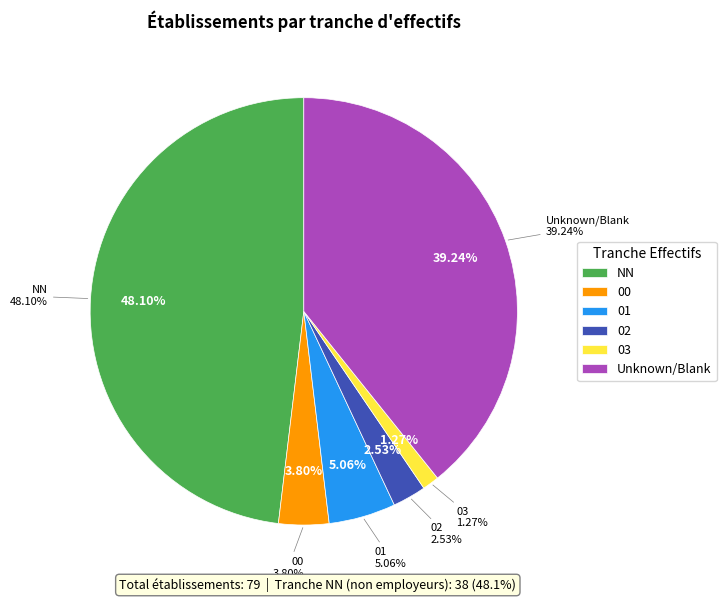

To the nearest percent, what is the average slice percentage?

17%